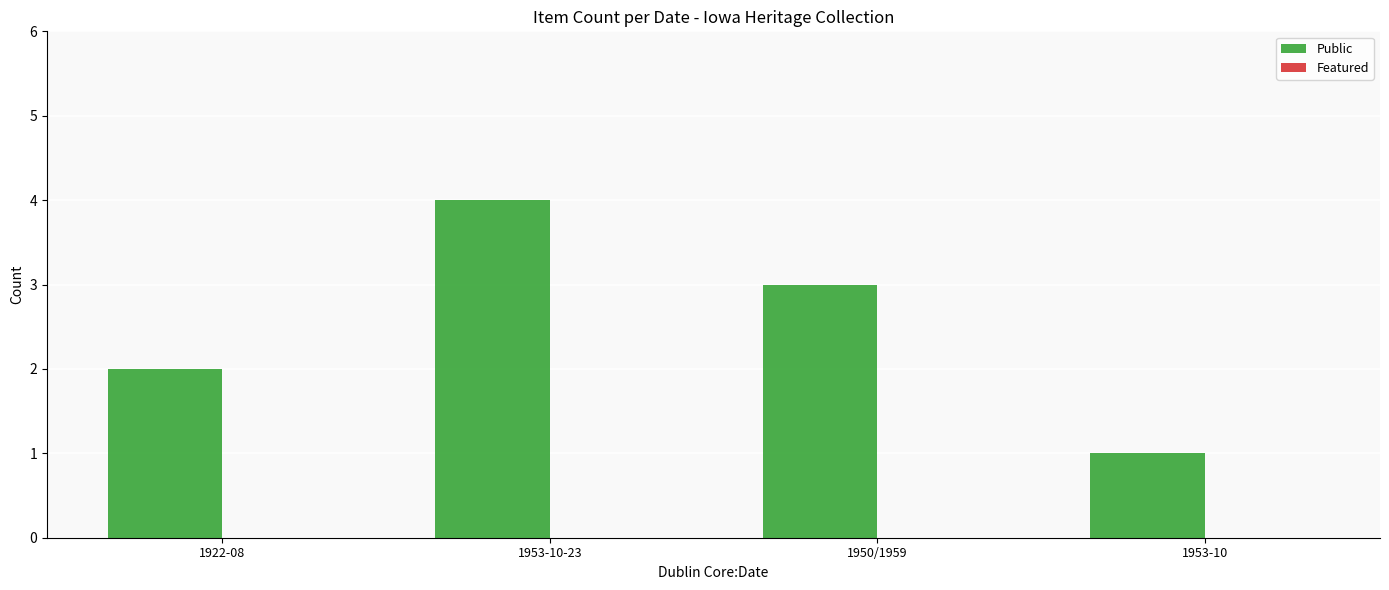

True or false: the data shows 0 at 1953-10.

False